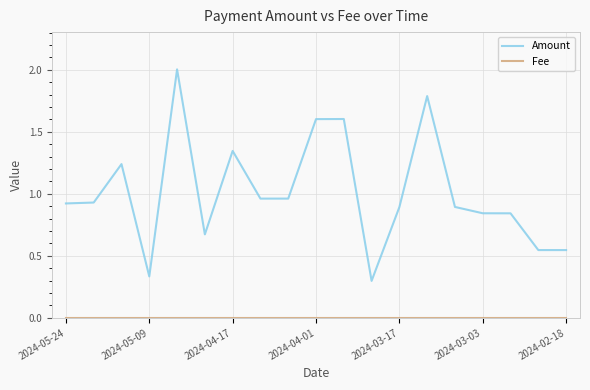

Which series has the largest range (max minus min)?

Amount